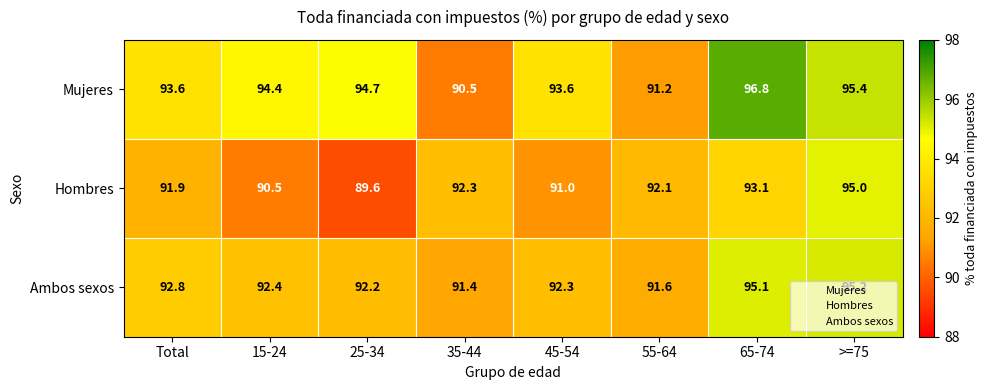

What is the greatest value displayed?

96.8